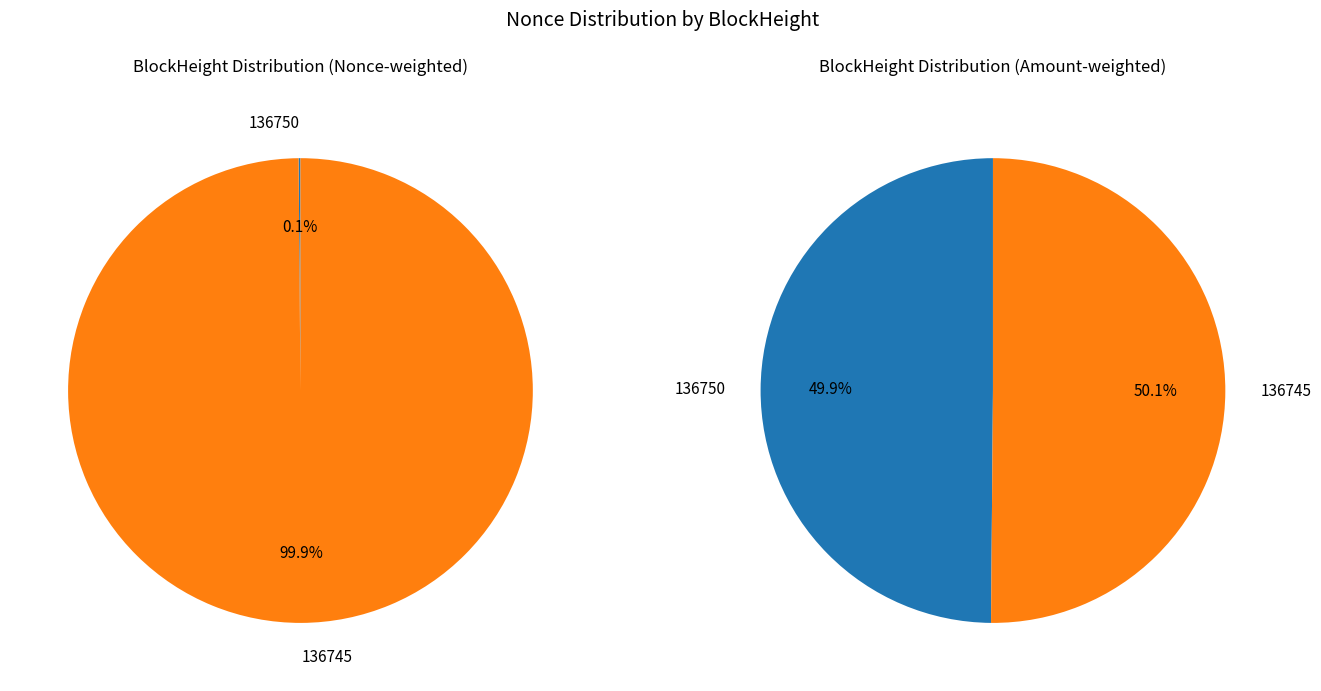

Is it true that 136750 is 0% of the pie?

True